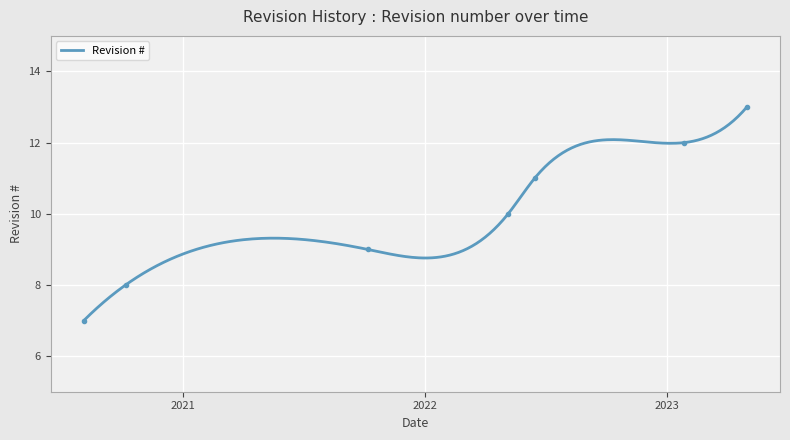

What is the label of the 1st point from the right?

2023-05-01